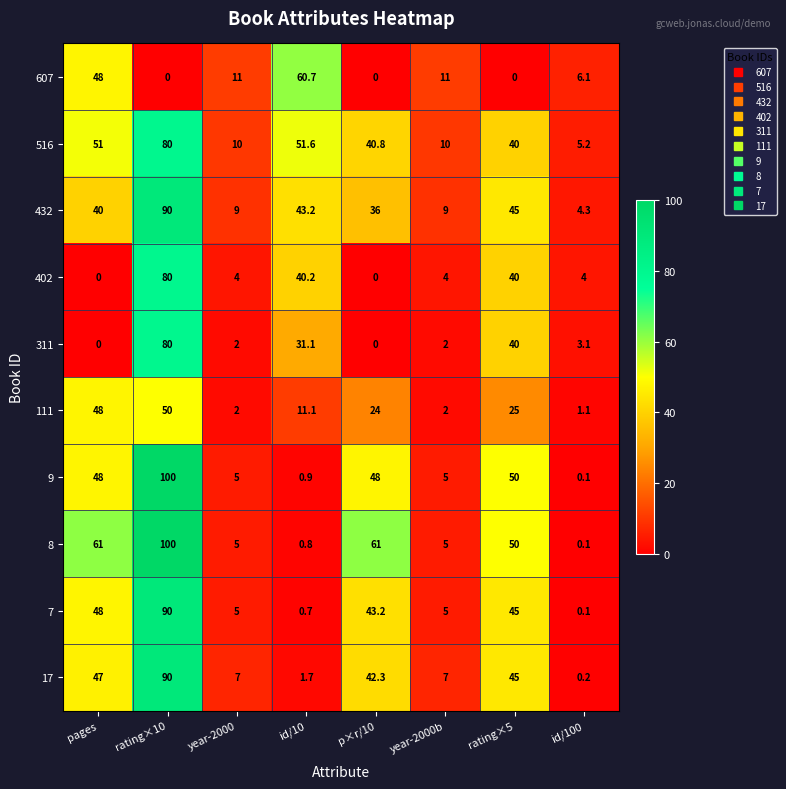

At which category is the sum across all series the highest?

rating×10